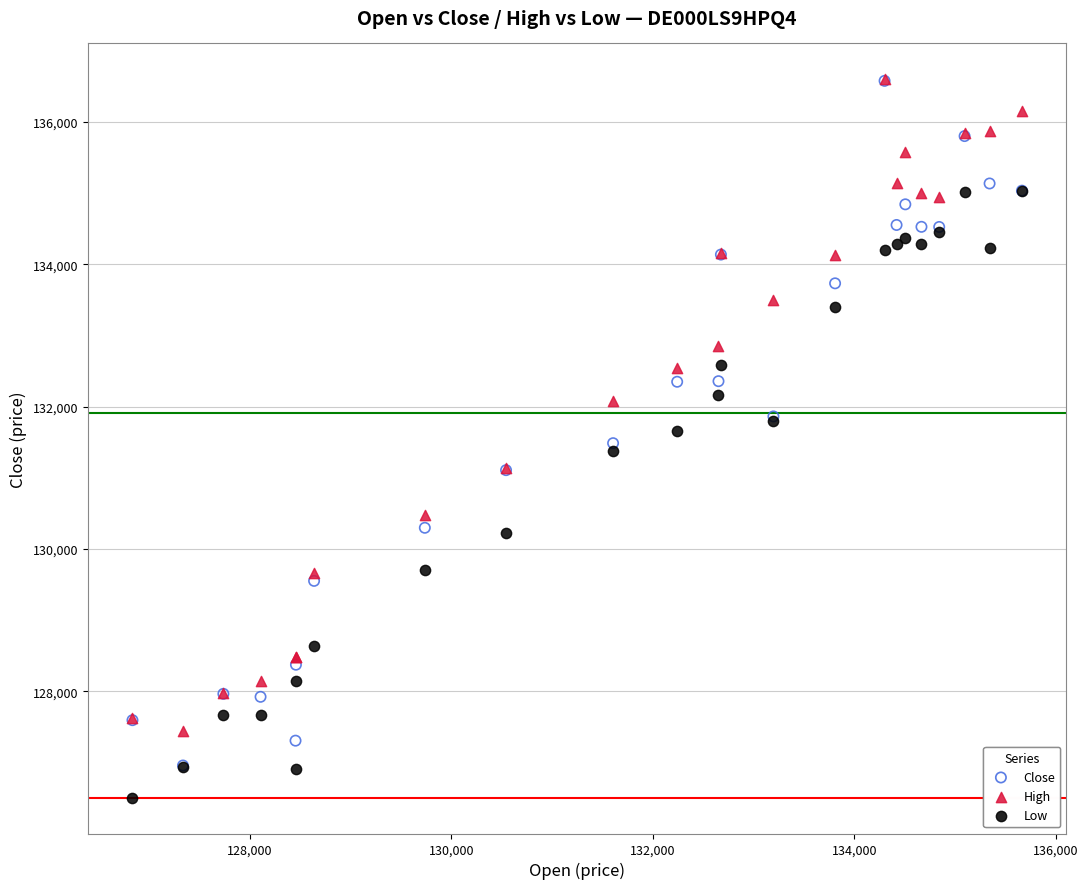

Which series has the largest Y range (max minus min)?

Close